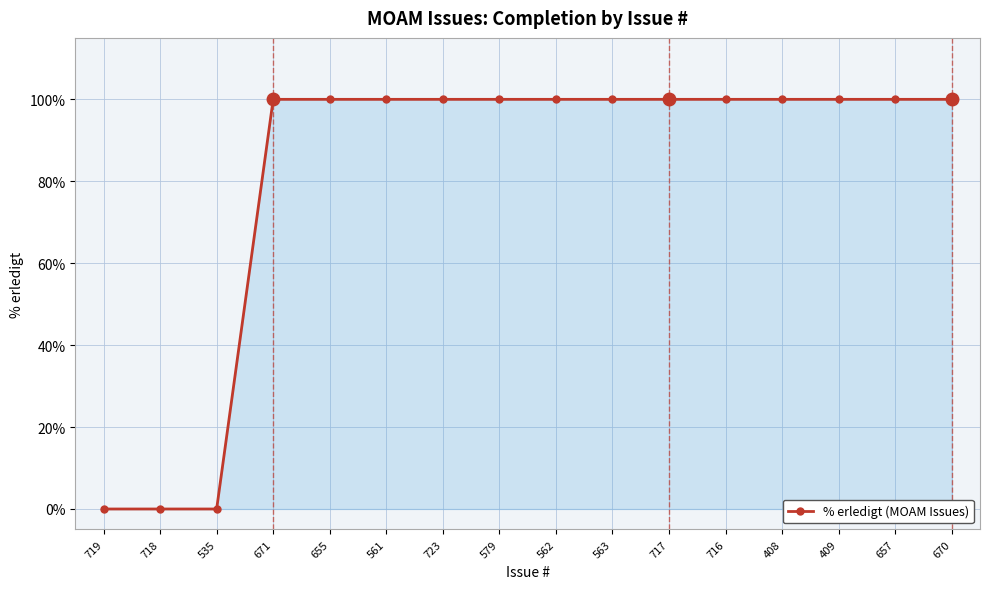

How many lines are shown in the chart?

1